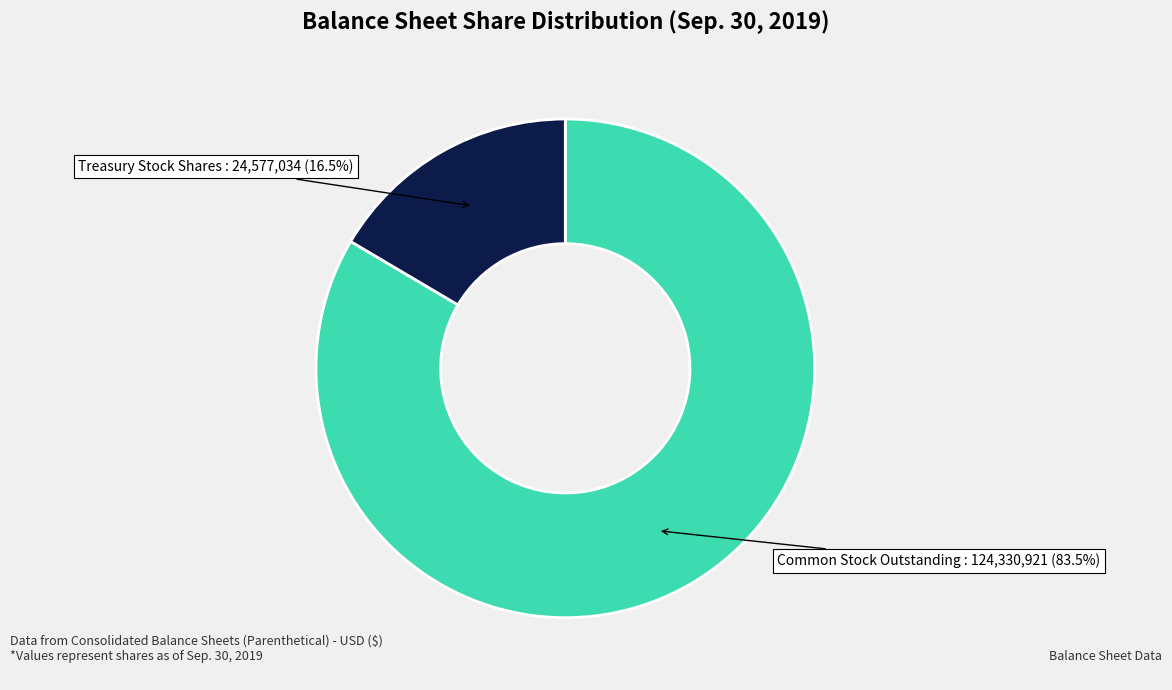

Does any single category account for the majority?

Yes